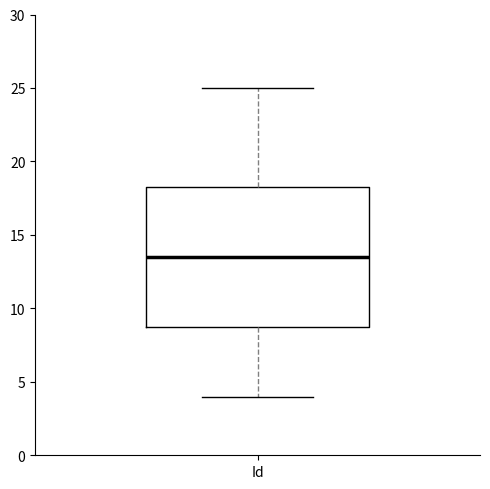

Transcribe this box plot: give where the median line is, the range the box spans, and where the two whiskers end, as read against the y-axis. The values are not printed on the chart, so give them approximately, as read against the axis.

median 13.5, box 9.0 to 18.5, whiskers 4.0 to 25.0